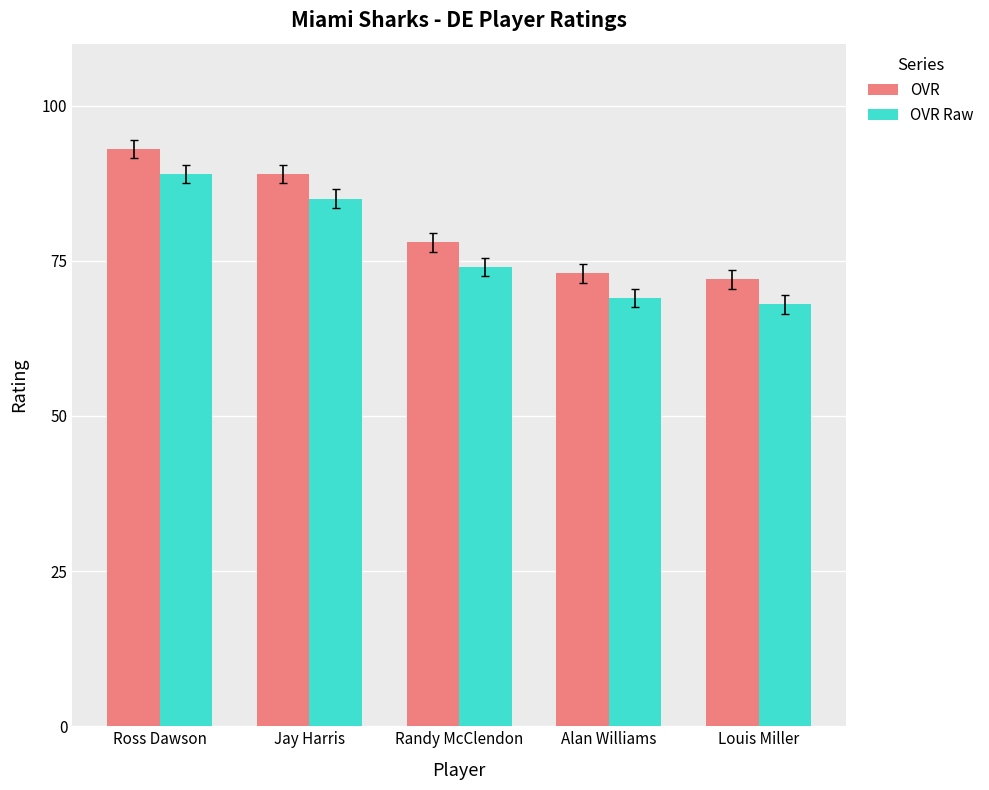

At which label does OVR Raw first exceed 74?

Ross Dawson